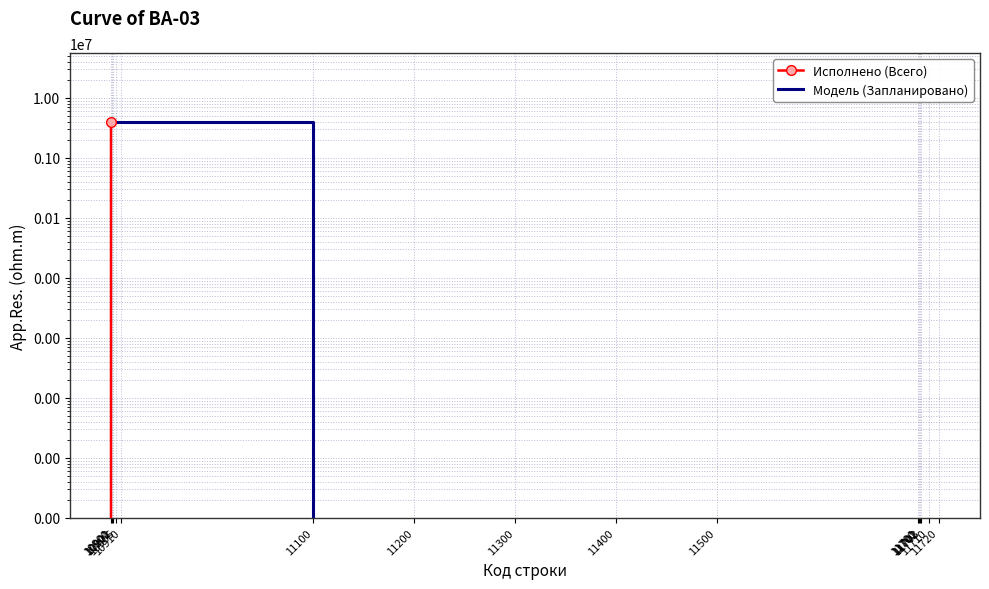

True or false: Модель (Запланировано) and Исполнено (Всего) cross at least once.

False